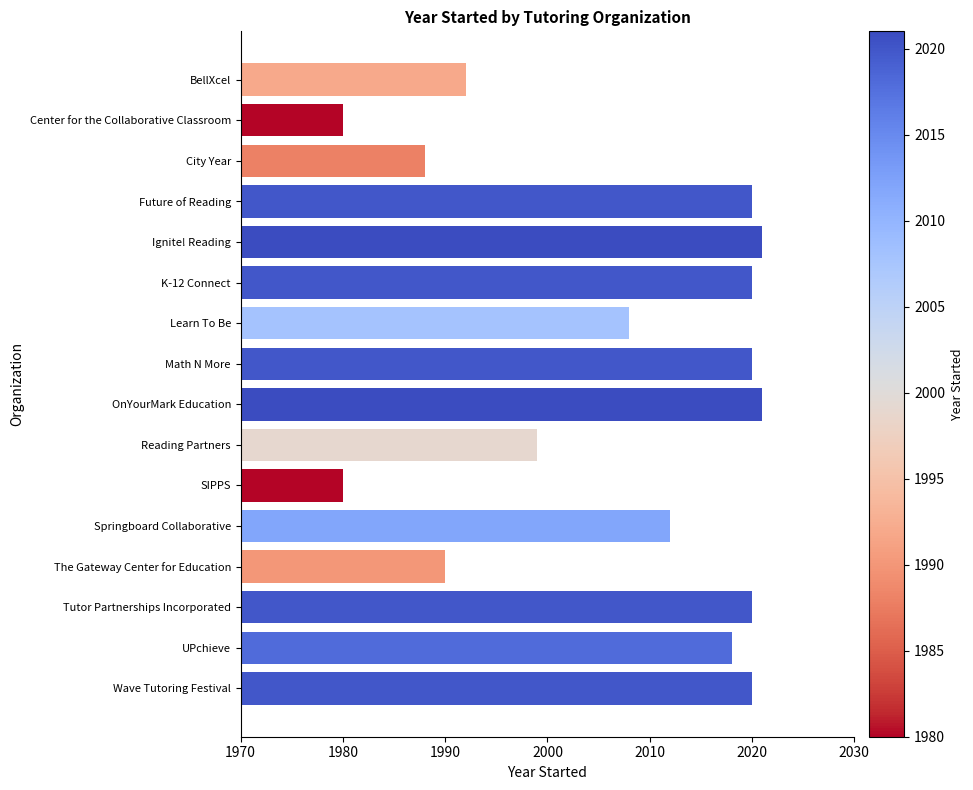

What is the maximum value shown in the chart?

2021